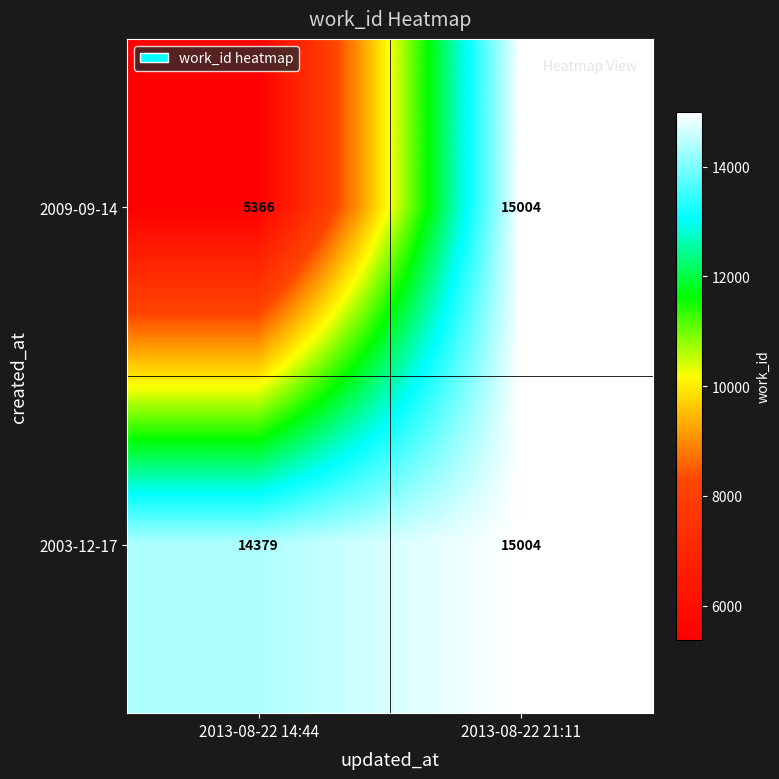

What is the average value of the 2003-12-17 series?

14692